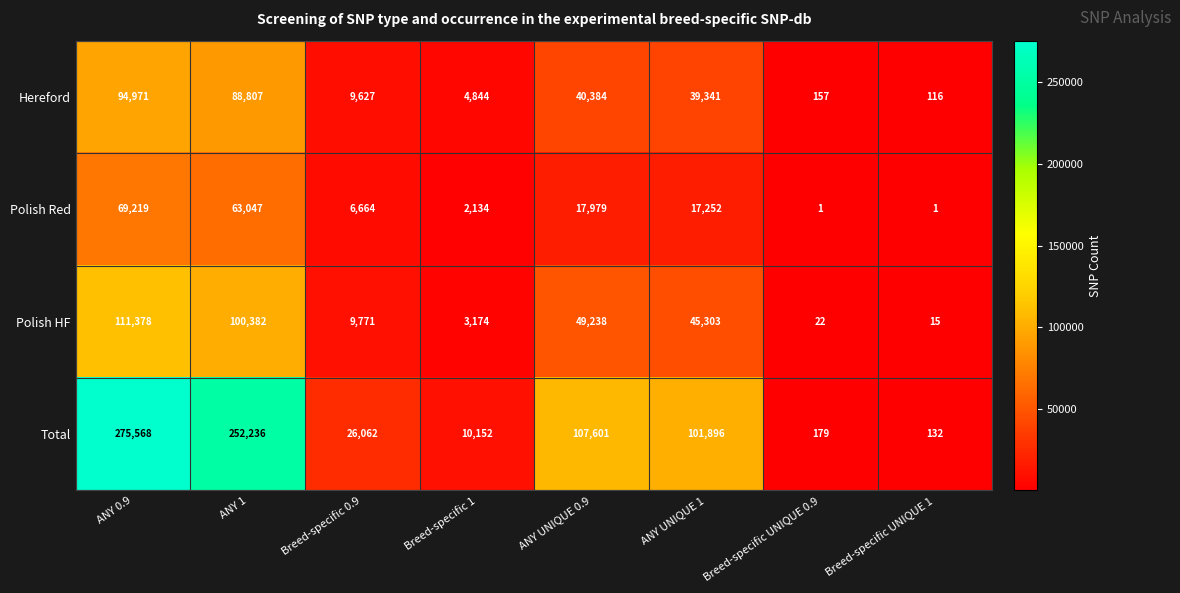

What is the sum of all Total values?

773826